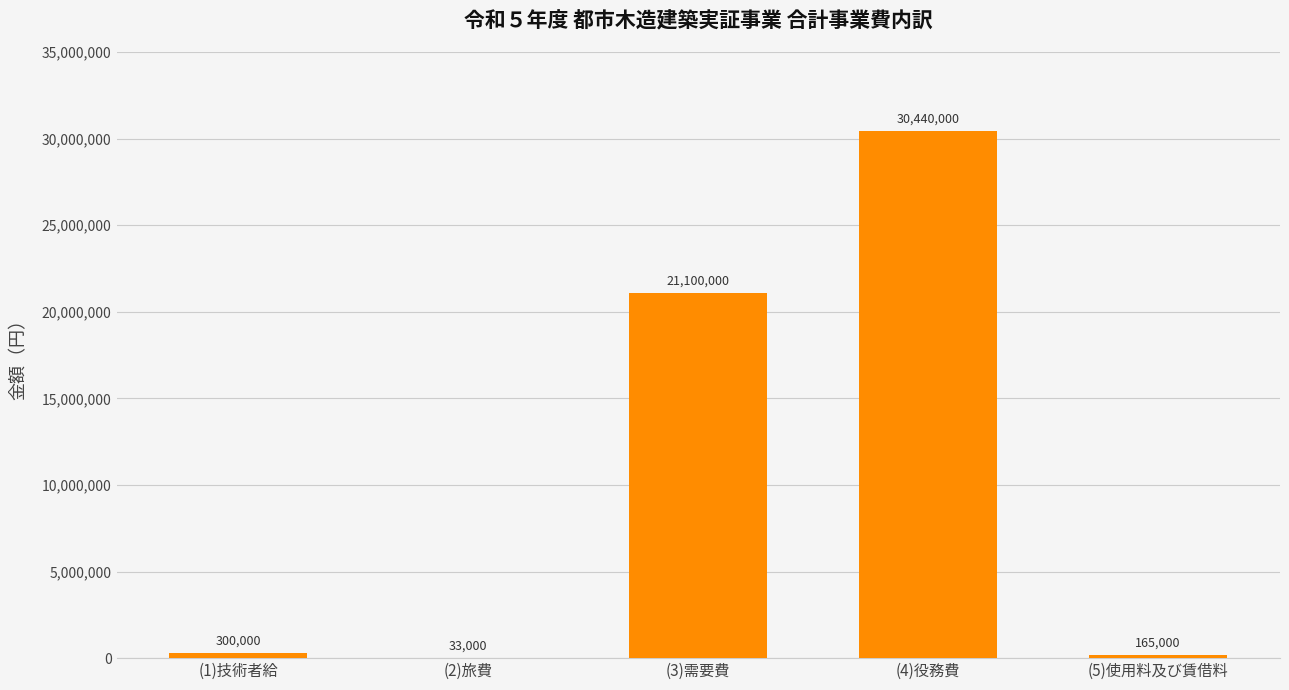

Reading left to right, transcribe all the data shown in this chart.

300000	33000	21100000	30440000	165000